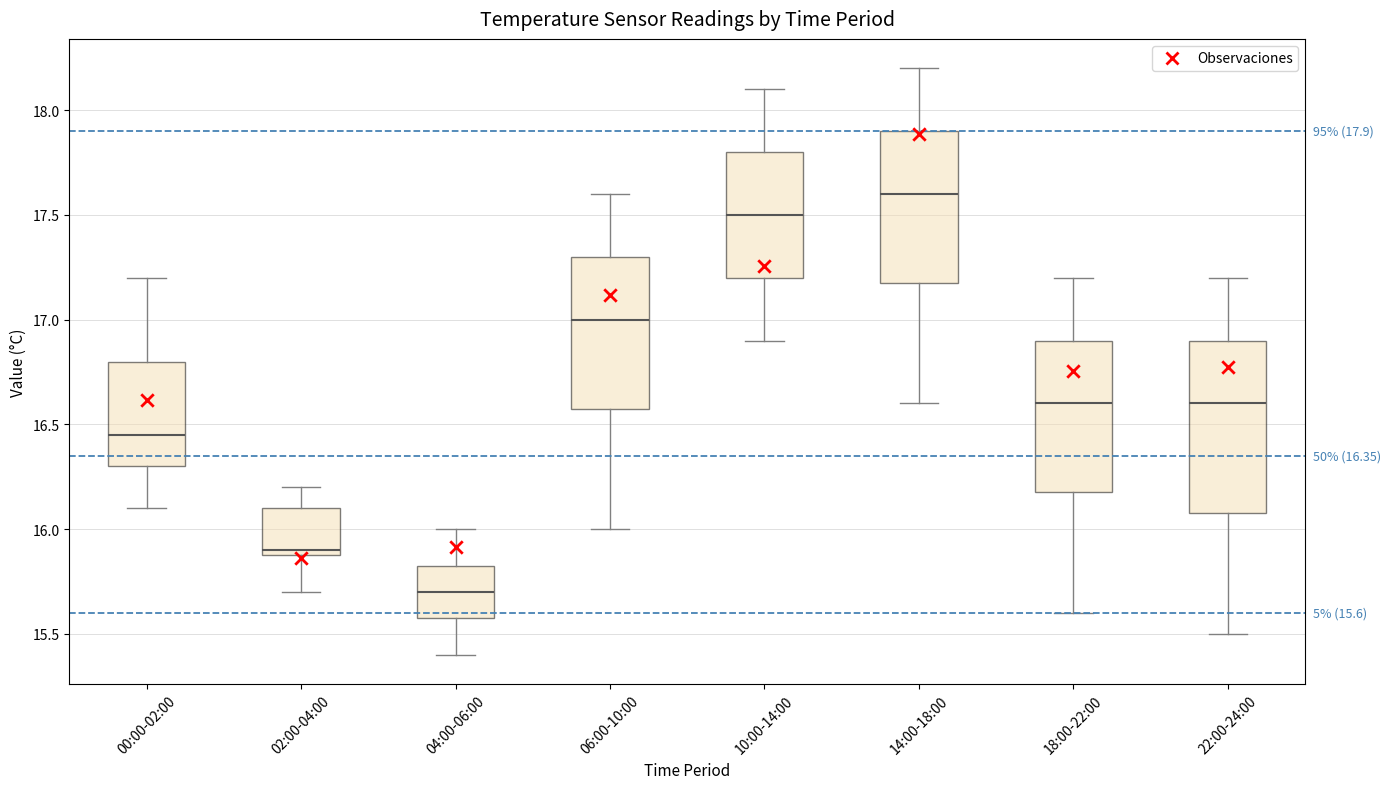

Which box's median line is the highest?

14:00-18:00